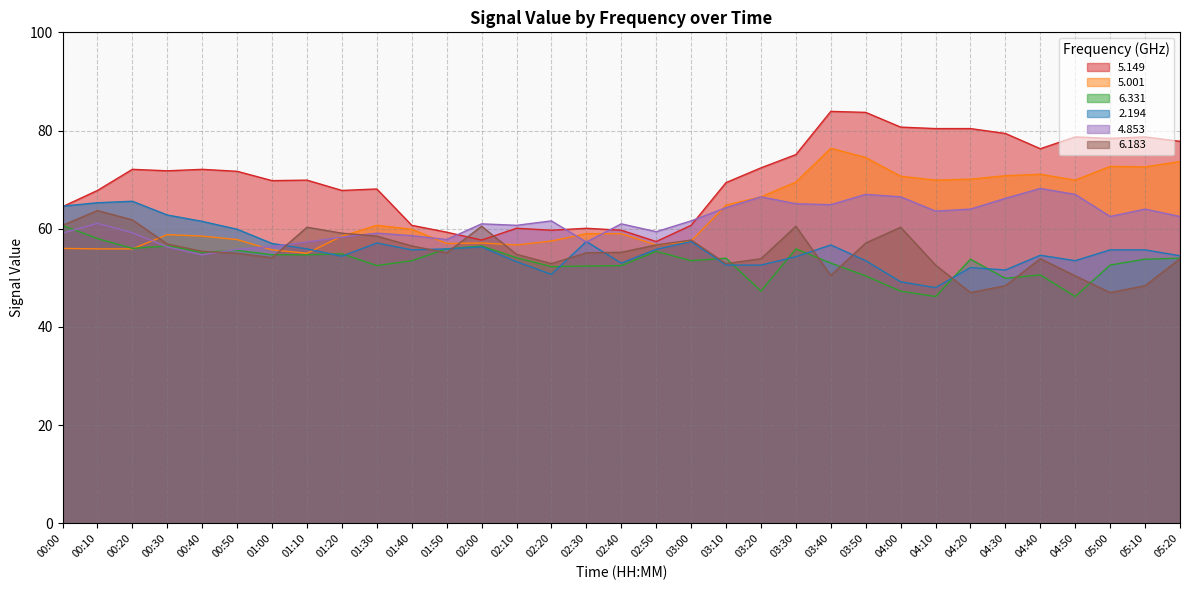

What are all the series names shown in the legend?

5.149, 5.001, 6.331, 2.194, 4.853, 6.183